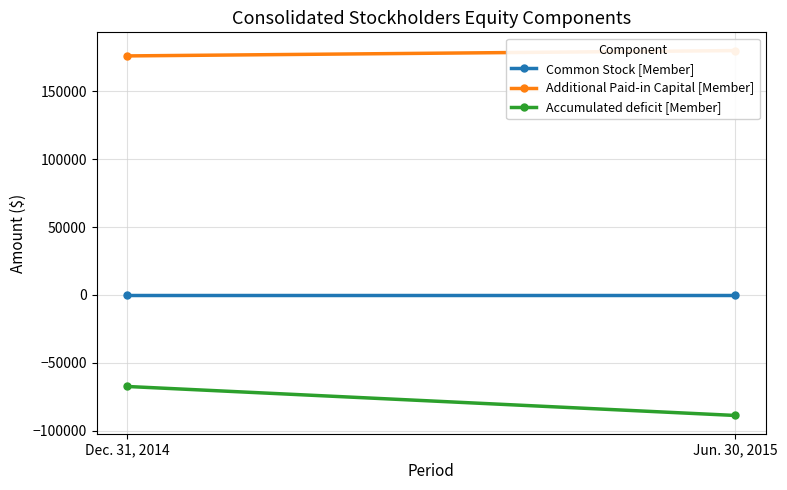

What is the total value across all series at Dec. 31, 2014?

108713